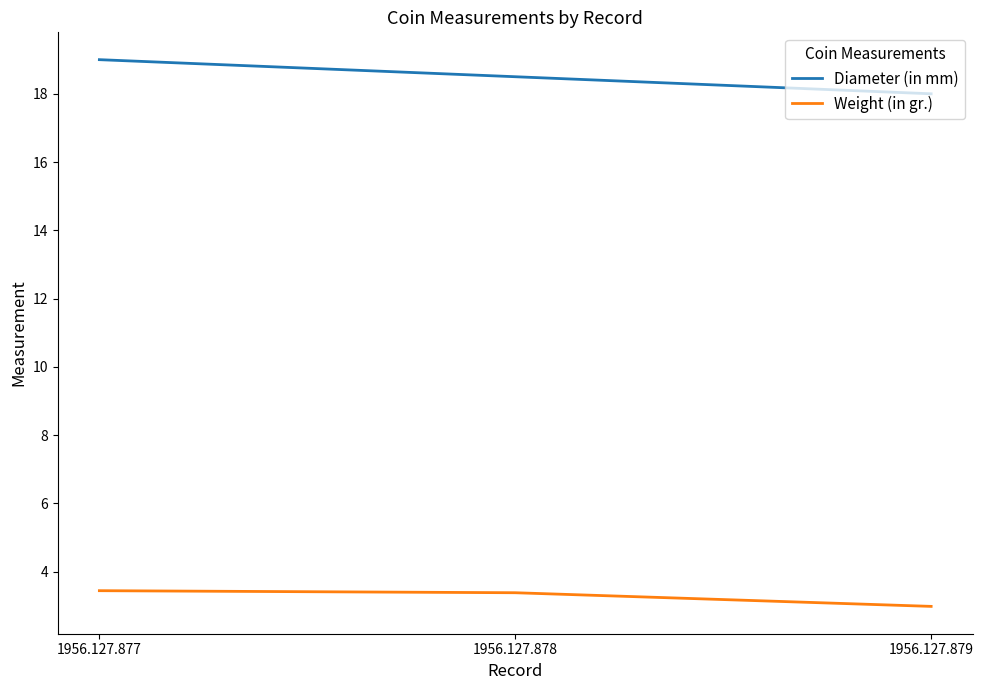

What are all the series names shown in the legend?

Diameter (in mm), Weight (in gr.)